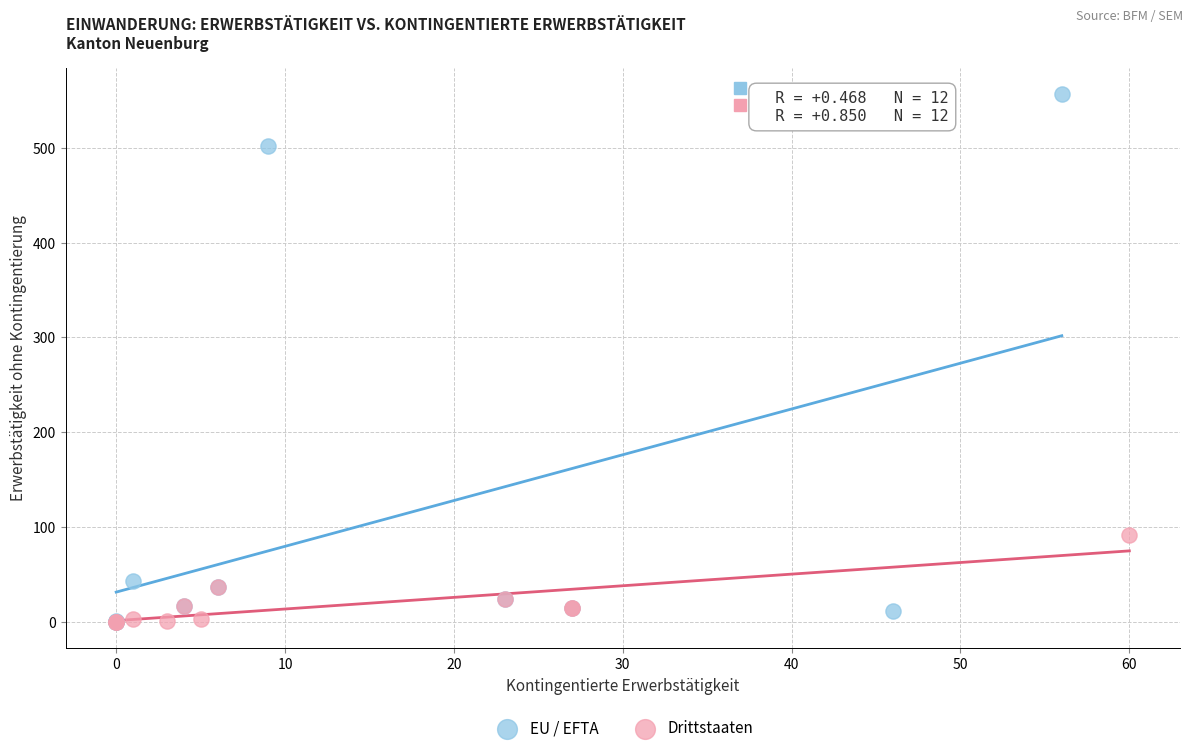

Which series has the largest Y range (max minus min)?

EU / EFTA